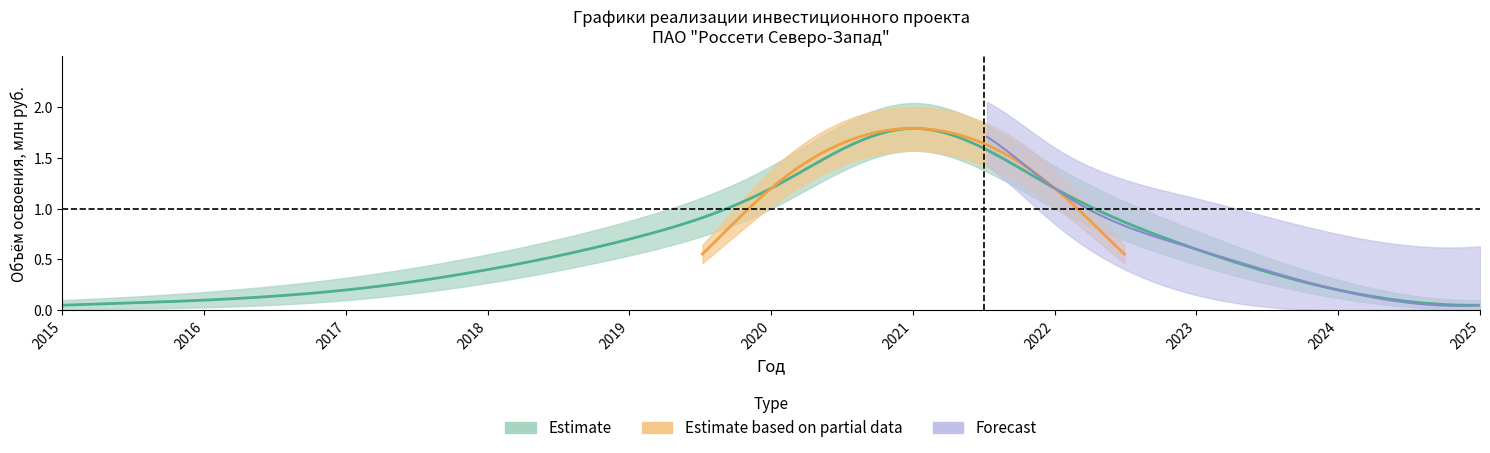

True or false: Строительство (план) and Освоение (факт) intersect in this chart.

False